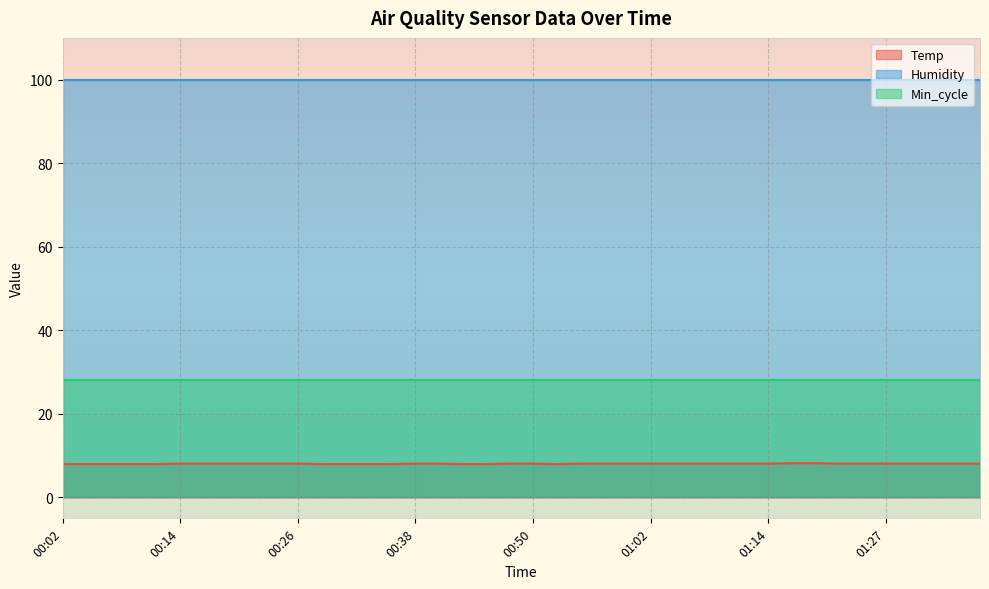

Which series has the largest total across all categories?

Humidity